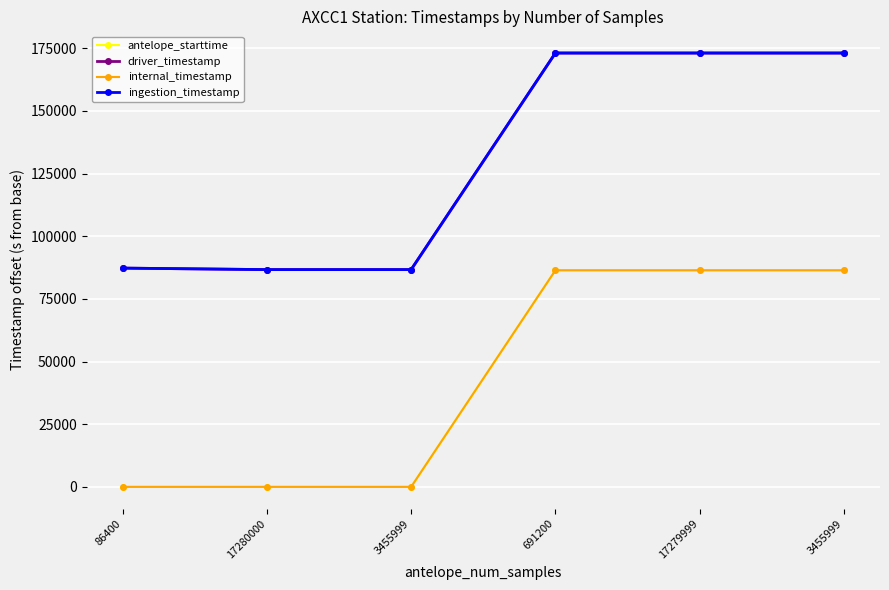

Rank the categories by ingestion_timestamp value from highest to lowest.

691200, 3455999, 17279999, 86400, 3455999, 17280000